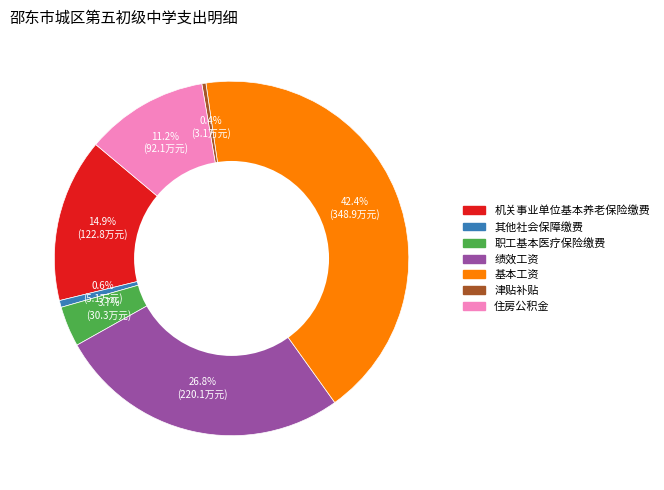

Between 住房公积金 and 其他社会保障缴费, which is larger?

住房公积金